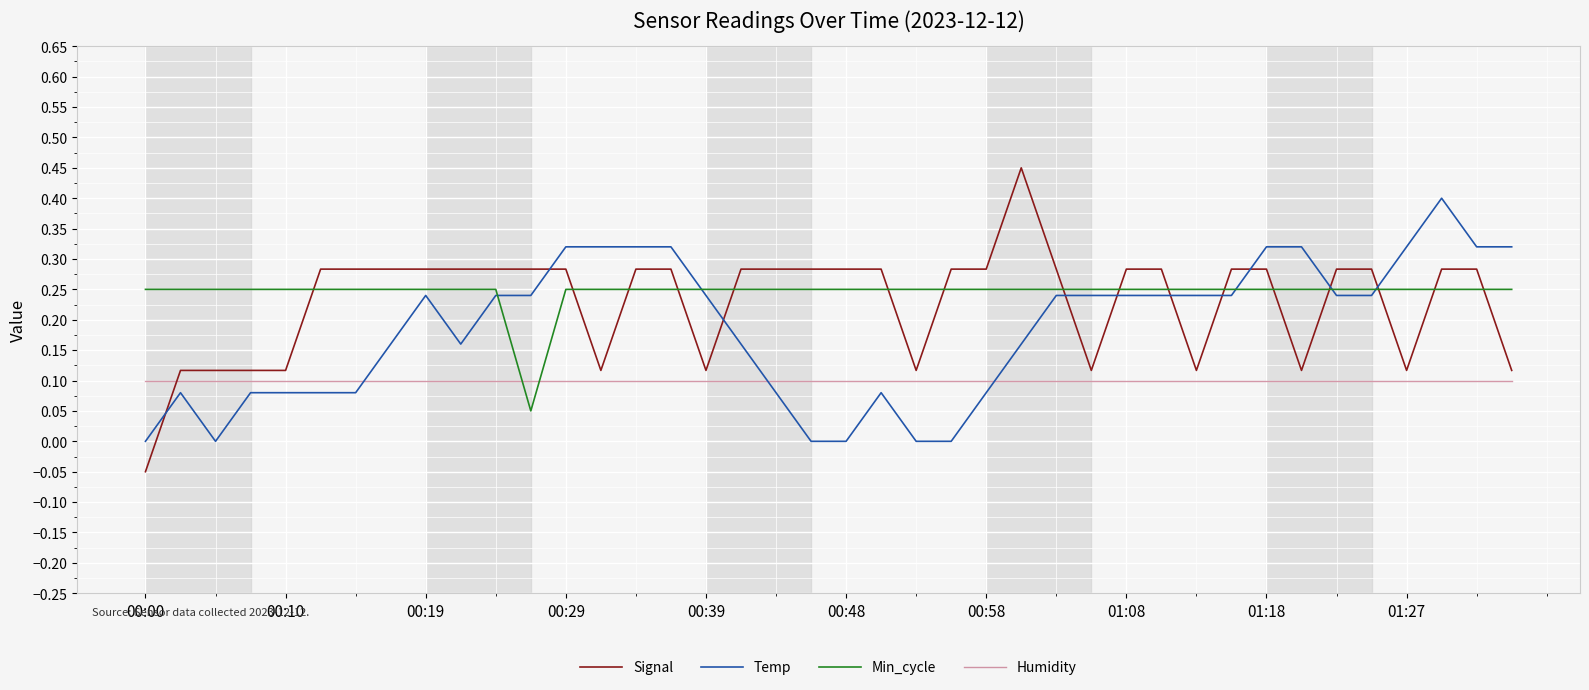

Which series has the widest spread of values?

Signal